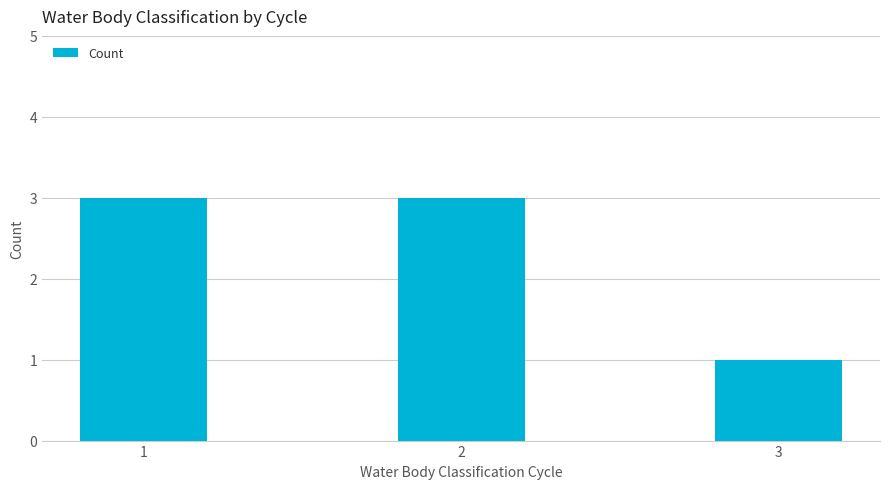

How many data points are less than 3?

1